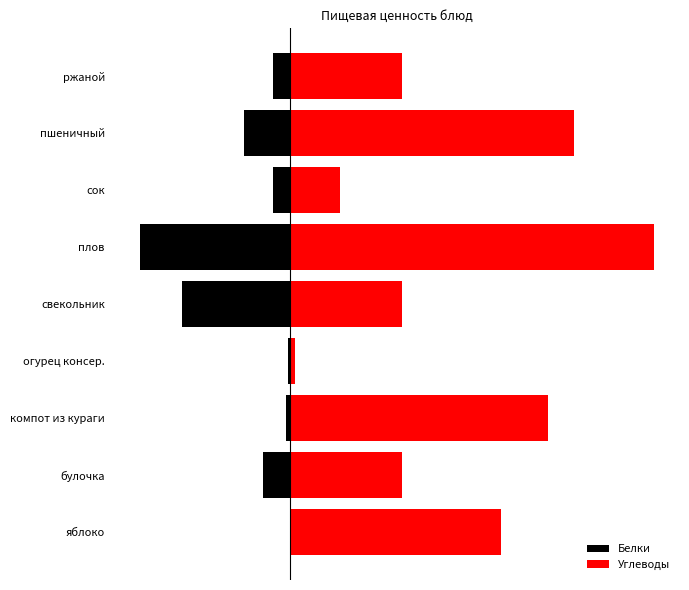

The value of Белки at яблоко is -0.0. True or false?

False